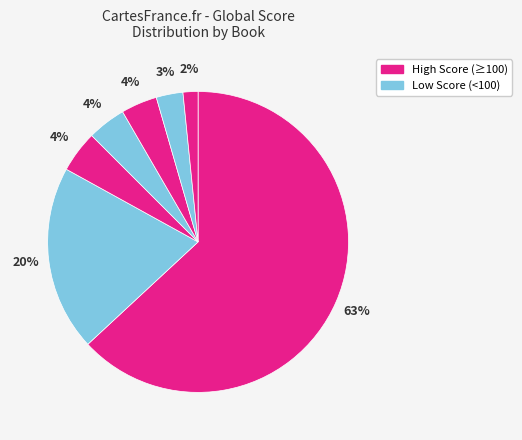

Count the number of slices in the pie.

7